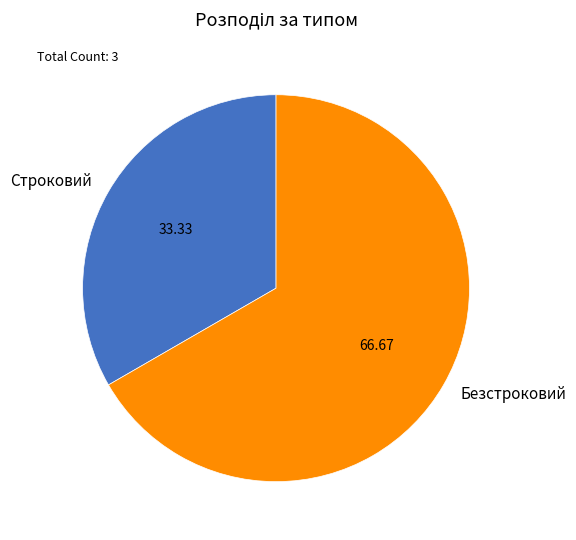

Which category accounts for the majority?

Безстроковий